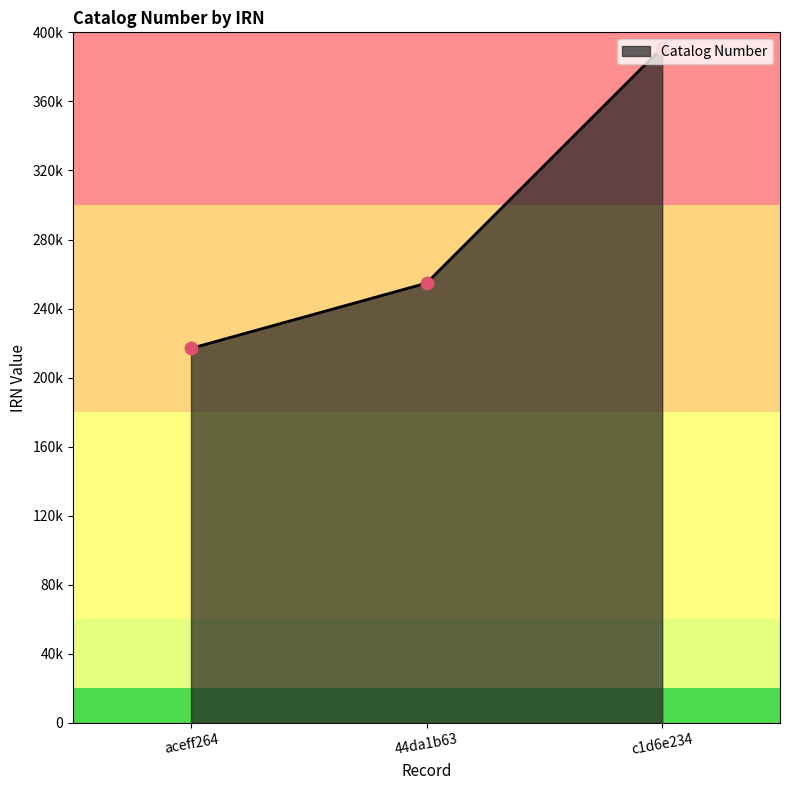

Which has a higher value, 44da1b63 or c1d6e234?

c1d6e234